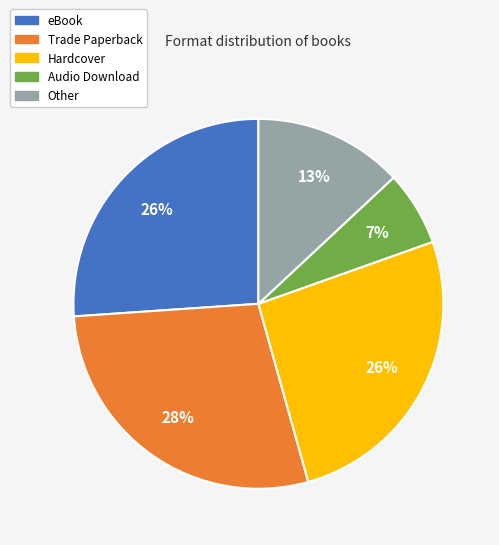

Is there a majority slice in this chart?

No